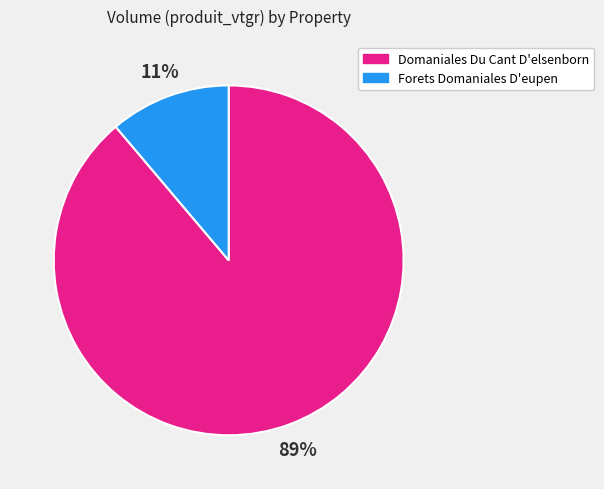

Does any single category account for the majority?

Yes